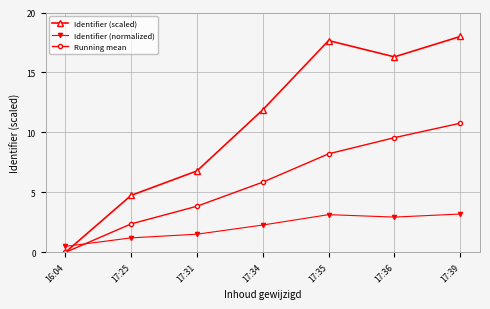

What is the difference between the maximum and minimum values in the Identifier (scaled) series?

18.0